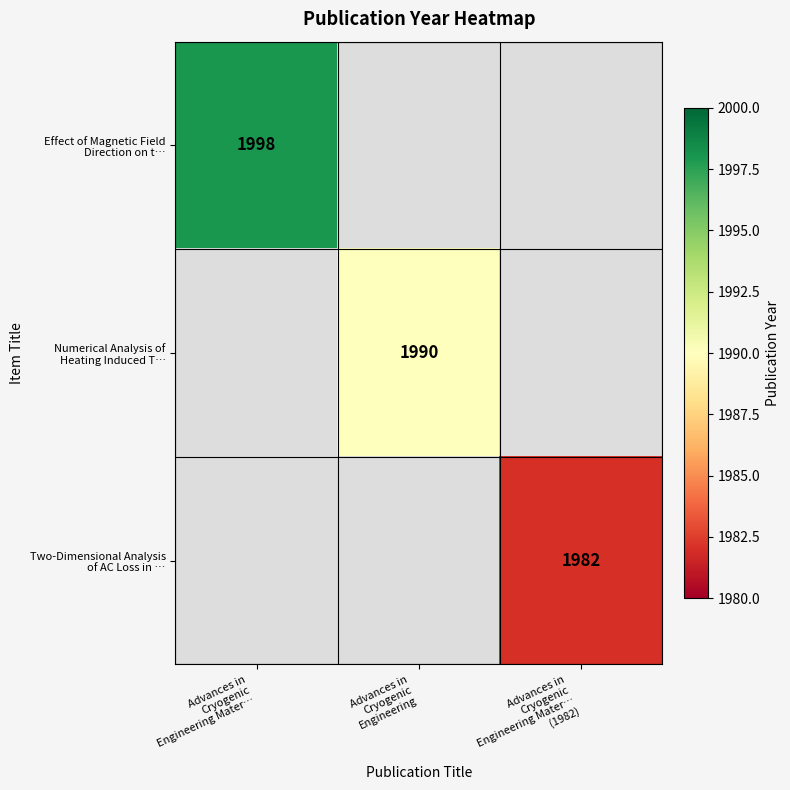

At how many categories does at least one series exceed 1990?

1